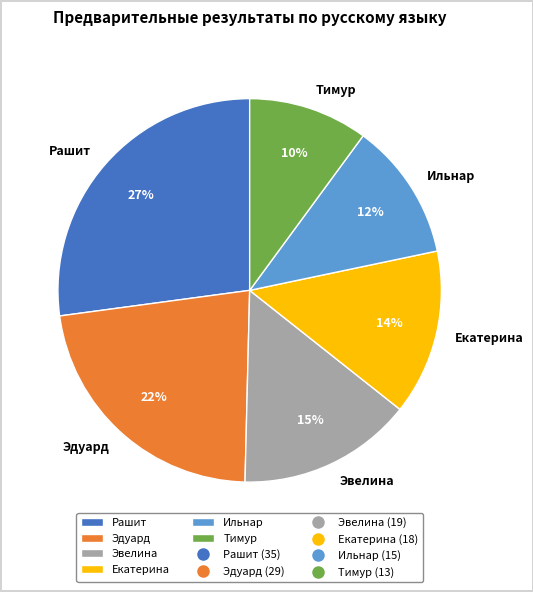

How many segments does this pie chart have?

6